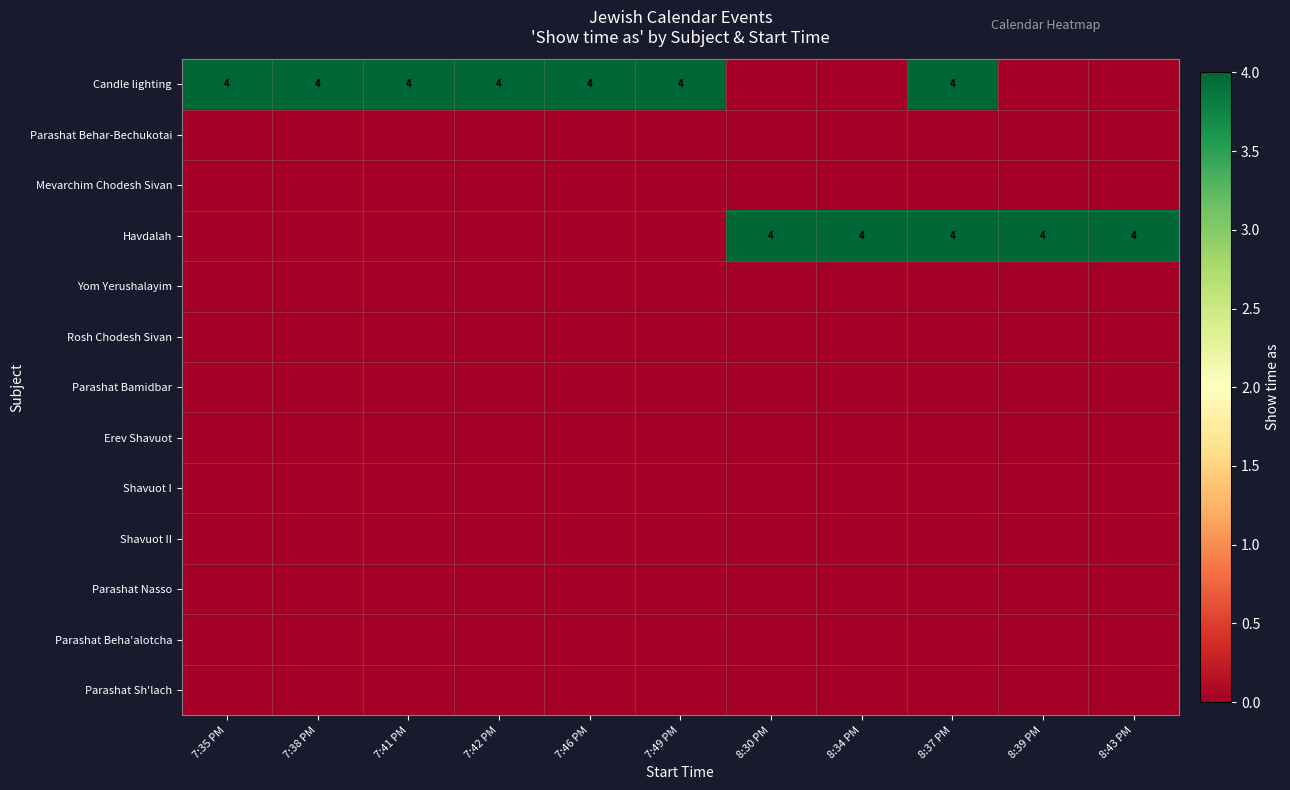

At how many categories does at least one series exceed 2?

11